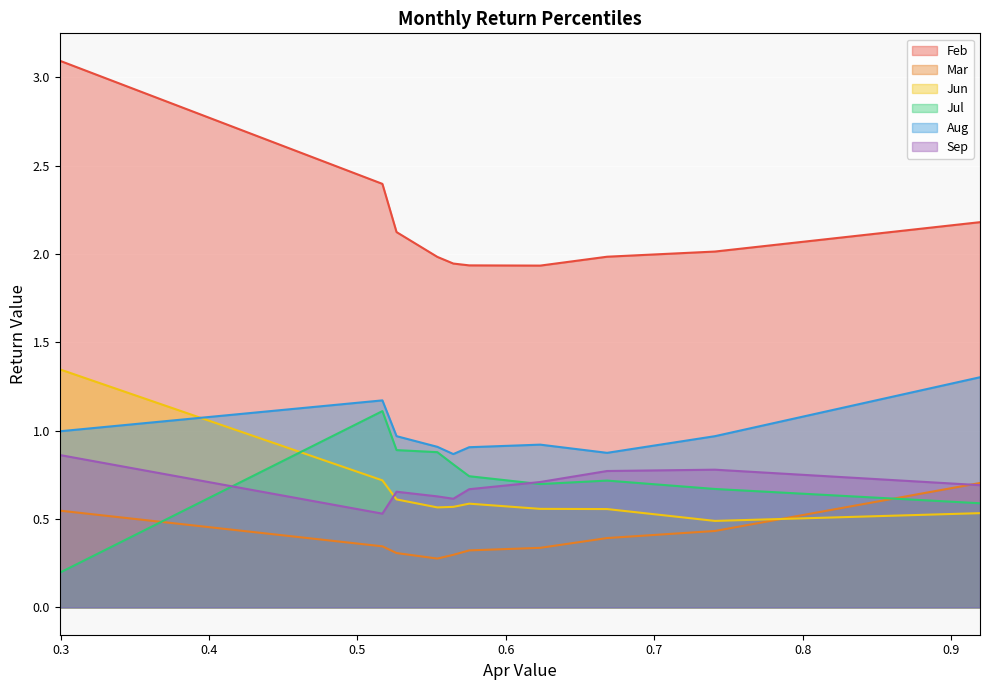

Rank the series by their maximum value, from lowest to highest.

Mar, Sep, Jul, Aug, Jun, Feb